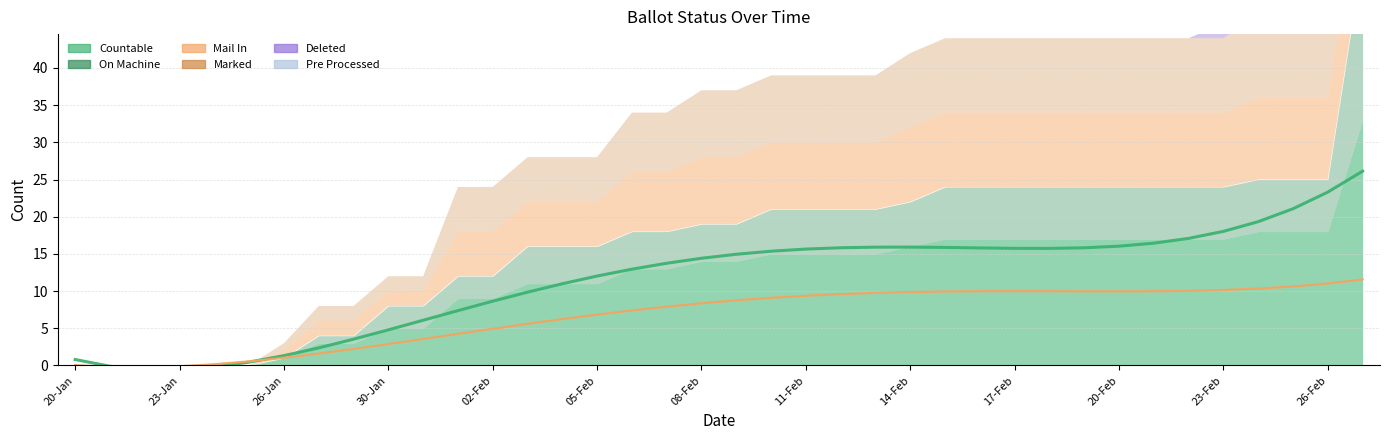

How many interior local peaks does the MAIL_IN trend series have?

1